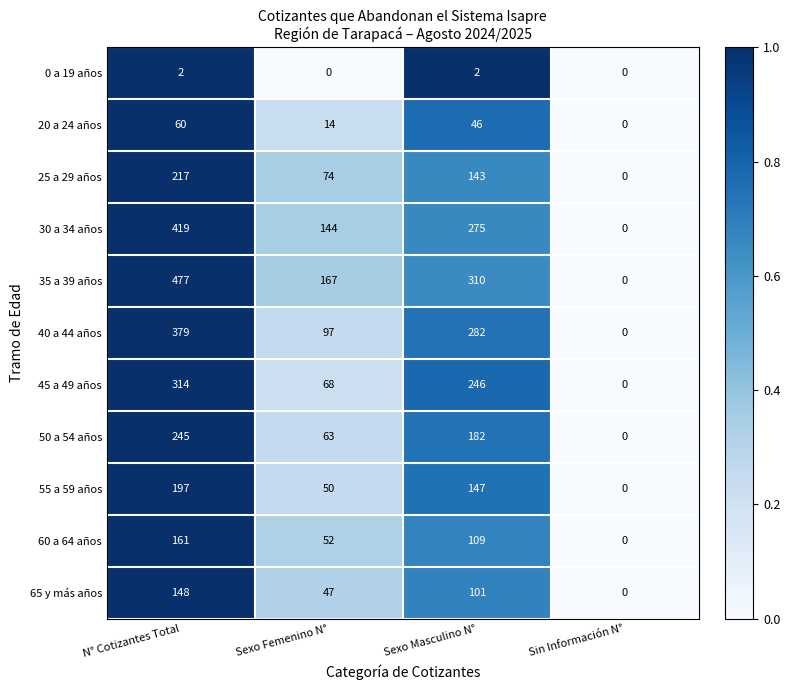

Rank the series by their maximum value, from lowest to highest.

0 a 19 años, 20 a 24 años, 65 y más años, 60 a 64 años, 55 a 59 años, 25 a 29 años, 50 a 54 años, 45 a 49 años, 40 a 44 años, 30 a 34 años, 35 a 39 años